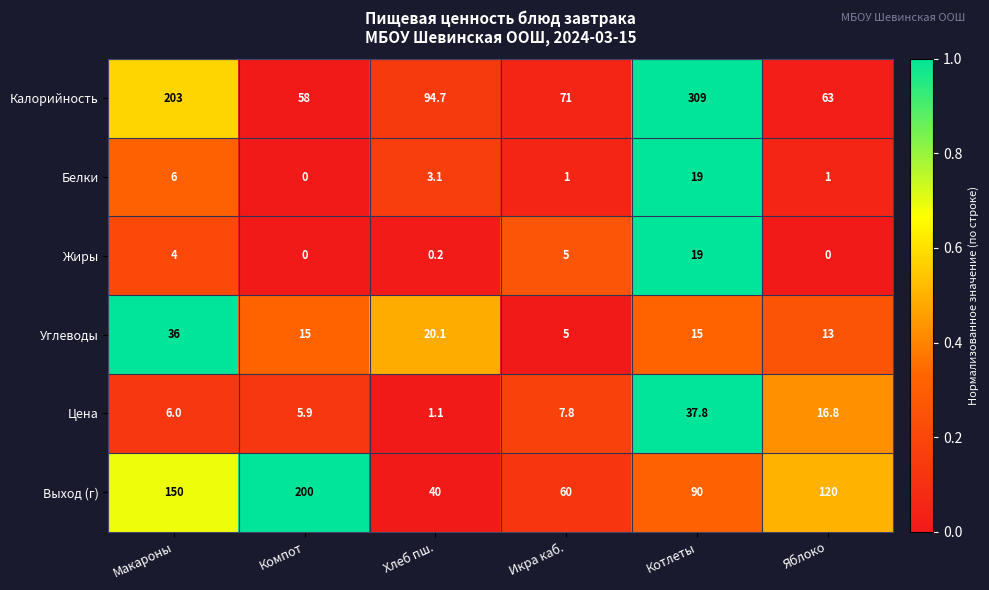

Which series has the largest total across all categories?

Калорийность